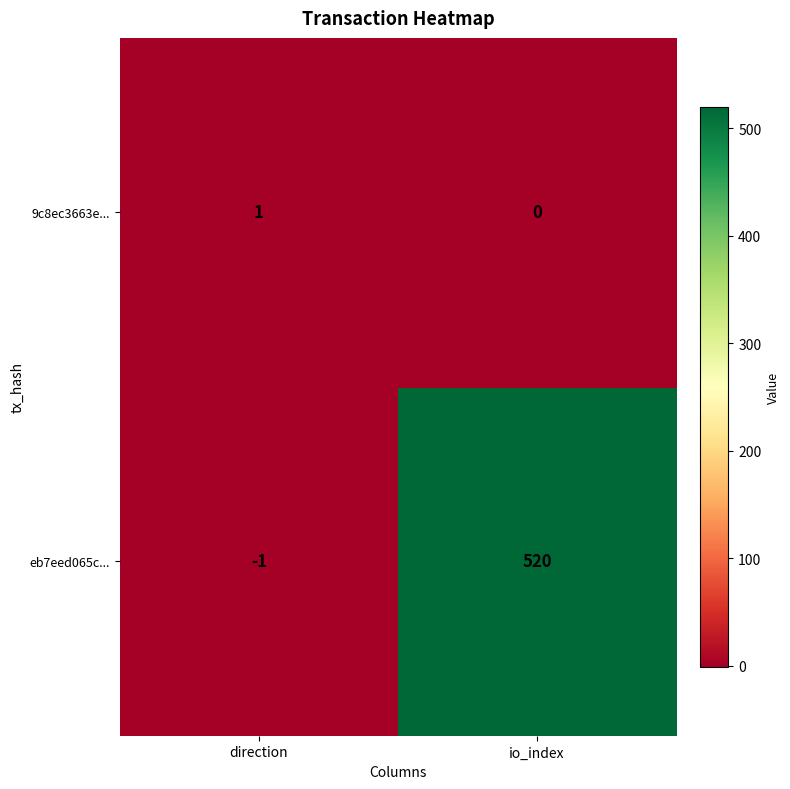

Which series changed the most between direction and io_index?

eb7eed065c...